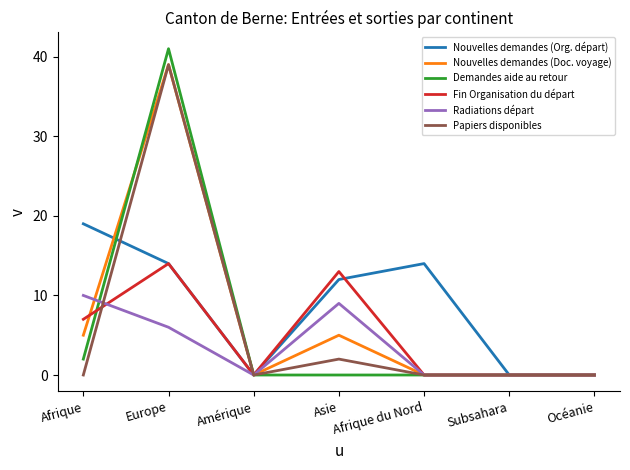

What position from the right is Afrique?

7